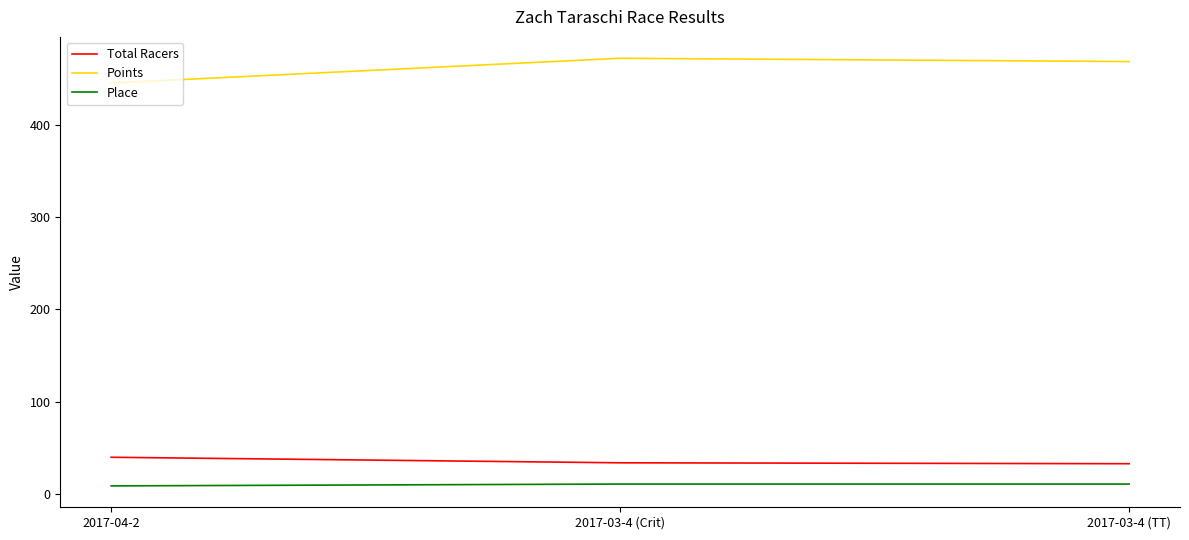

The Points series shows 118.6 at 2017-03-4 (TT). True or false?

False